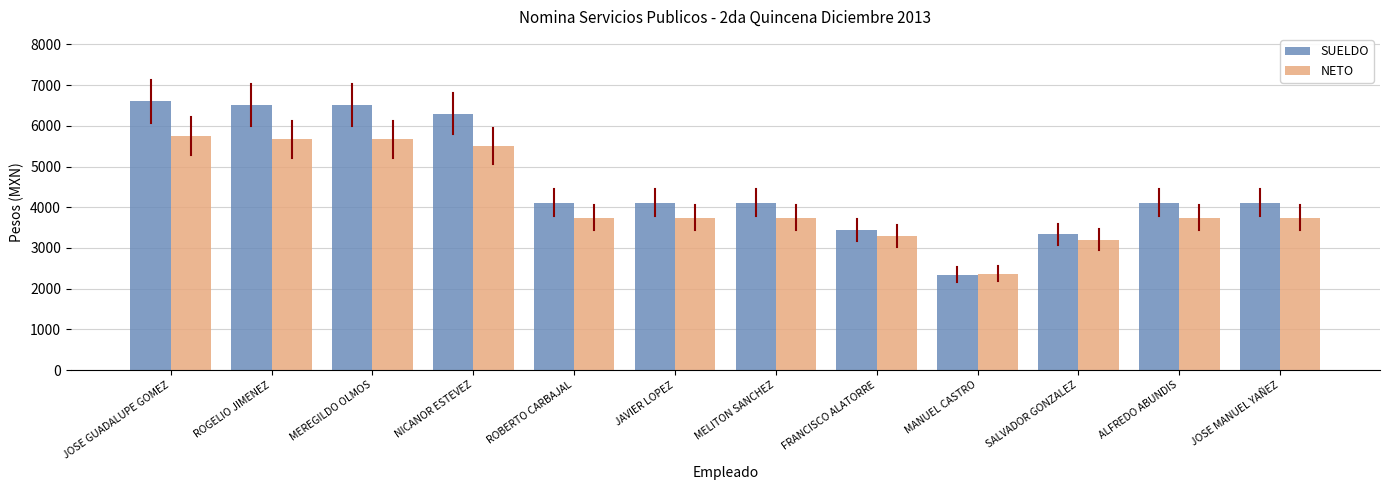

Is the value of SUELDO at MELITON SANCHEZ greater than the value of NETO at SALVADOR GONZALEZ?

Yes